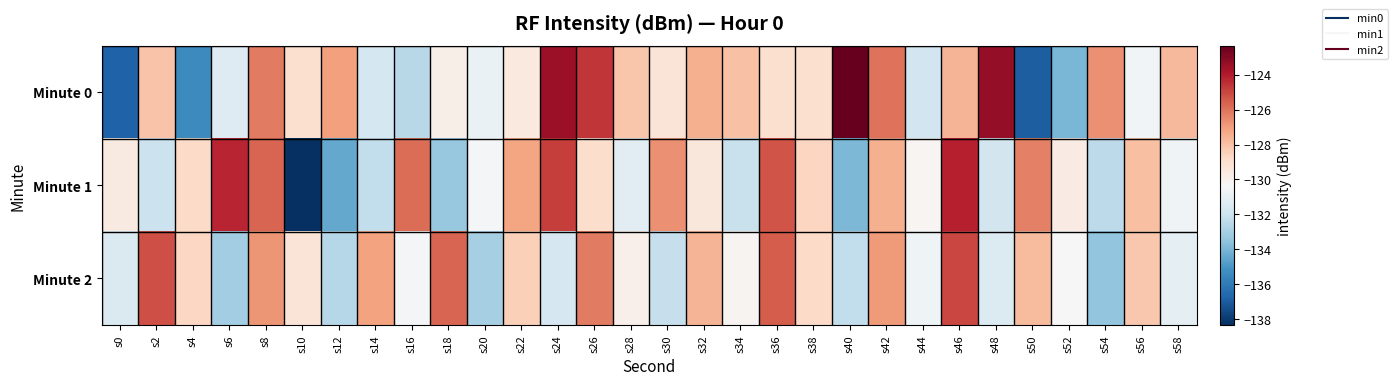

Rank the series by their maximum value, from lowest to highest.

Minute 2, Minute 1, Minute 0